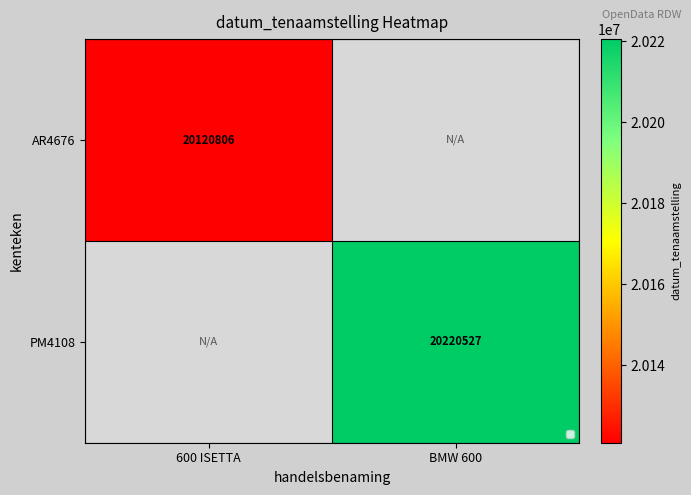

Which label corresponds to the smallest value in the chart?

600 ISETTA